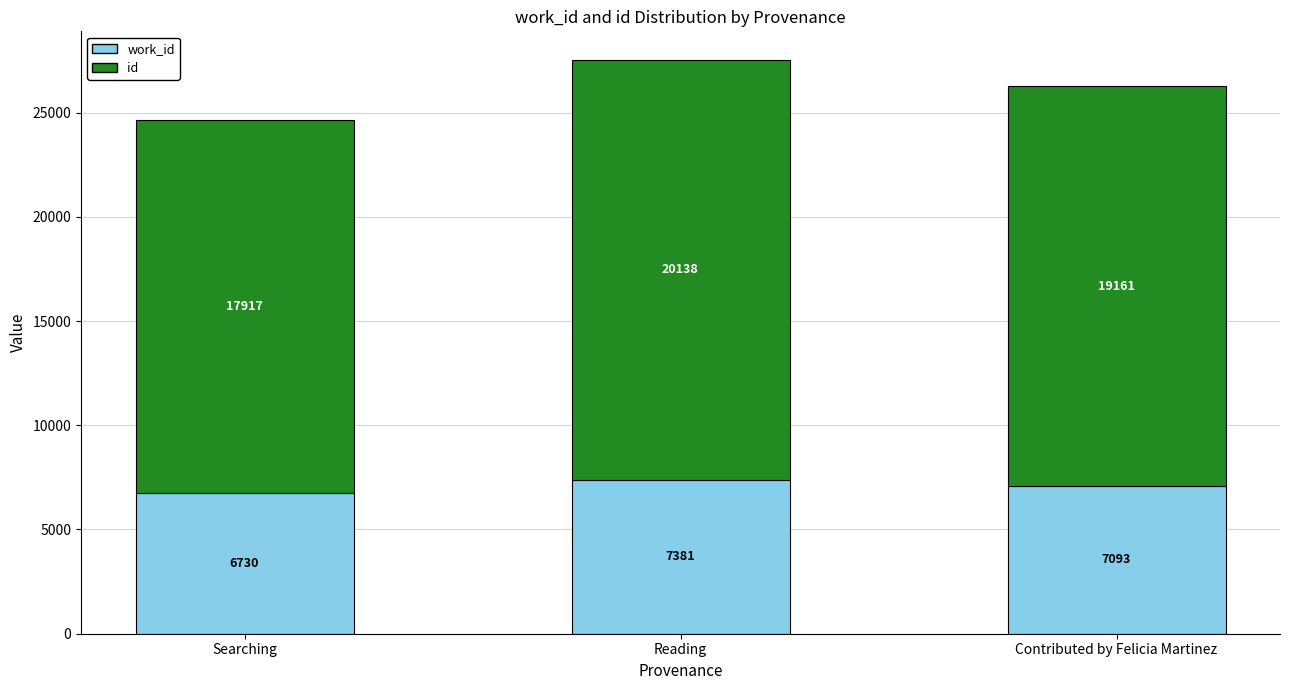

What is the total value across all series at Contributed by Felicia Martinez?

26254